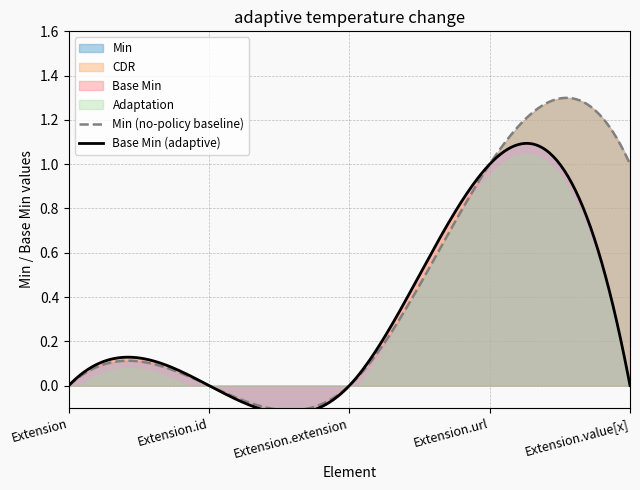

What is the label of the 5th point from the right?

Extension